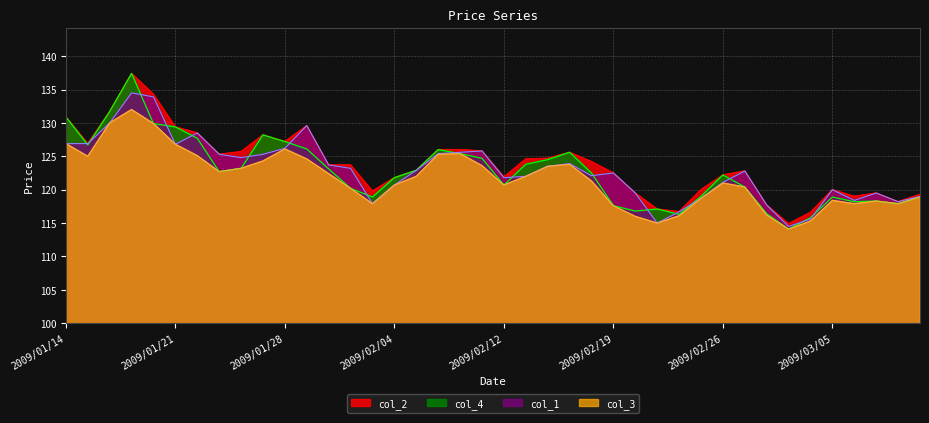

Which series has the widest spread of values?

col_4